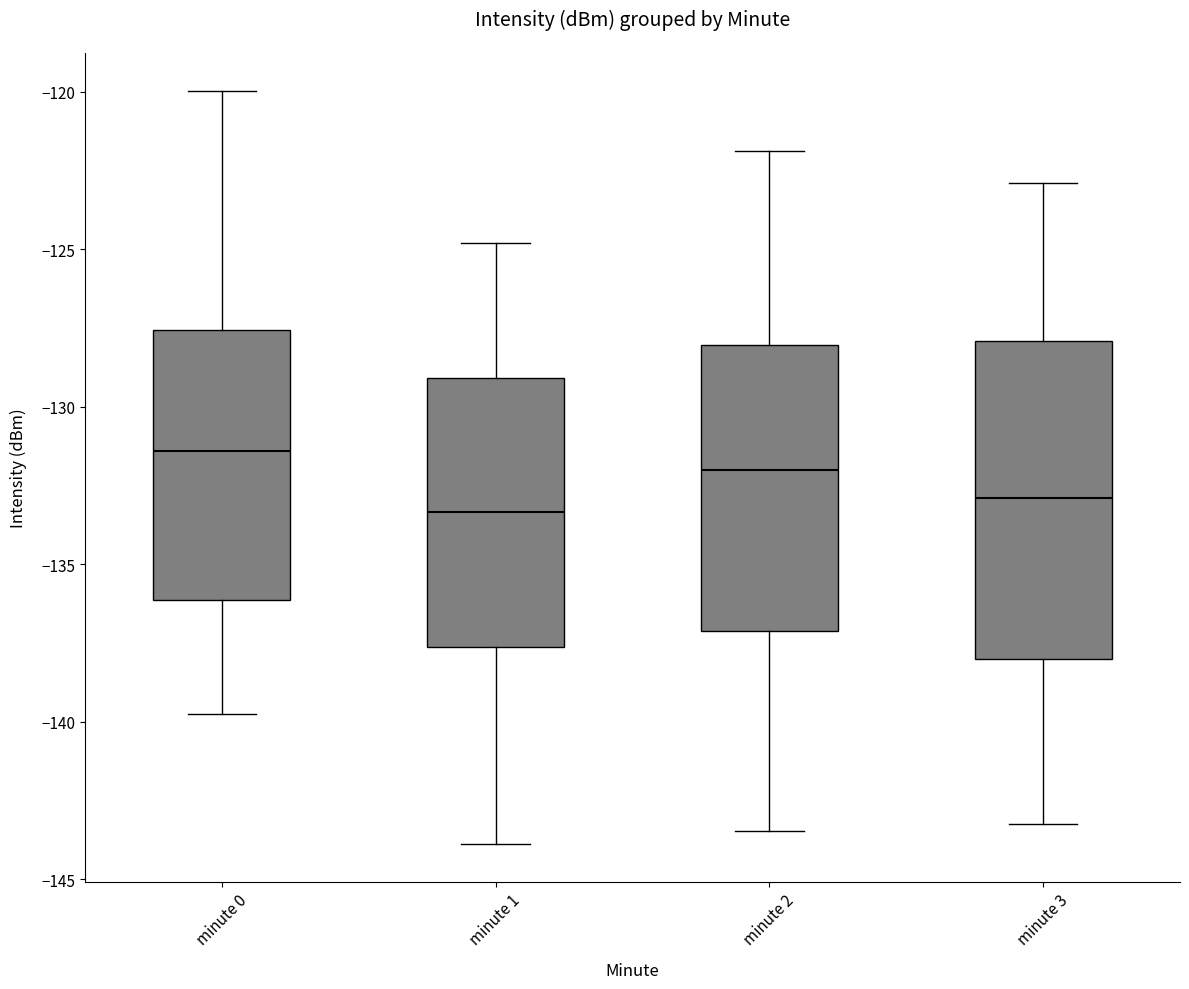

Which box is the tallest, from its lower edge to its upper edge?

minute 3